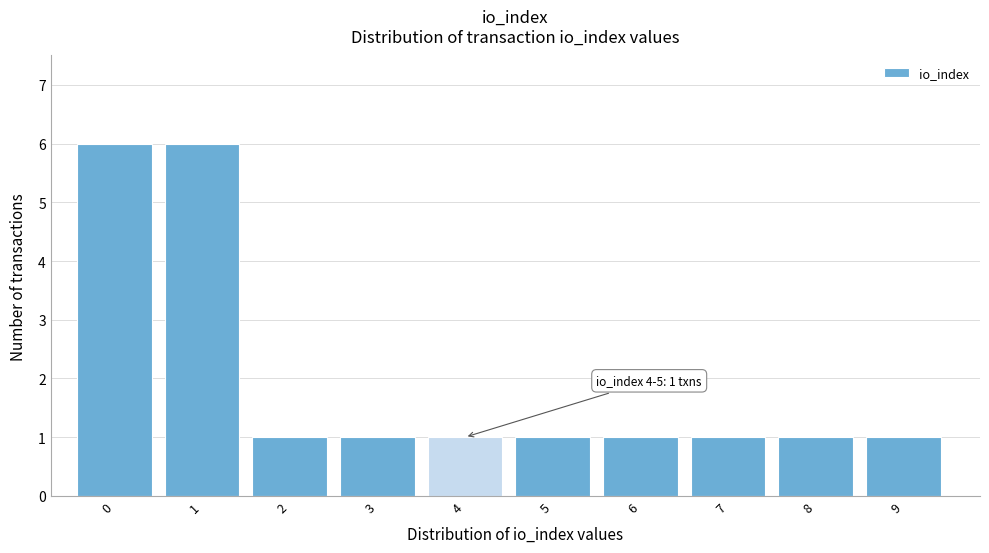

Reading left to right, what are all the values shown in this chart?

6	6	1	1	1	1	1	1	1	1